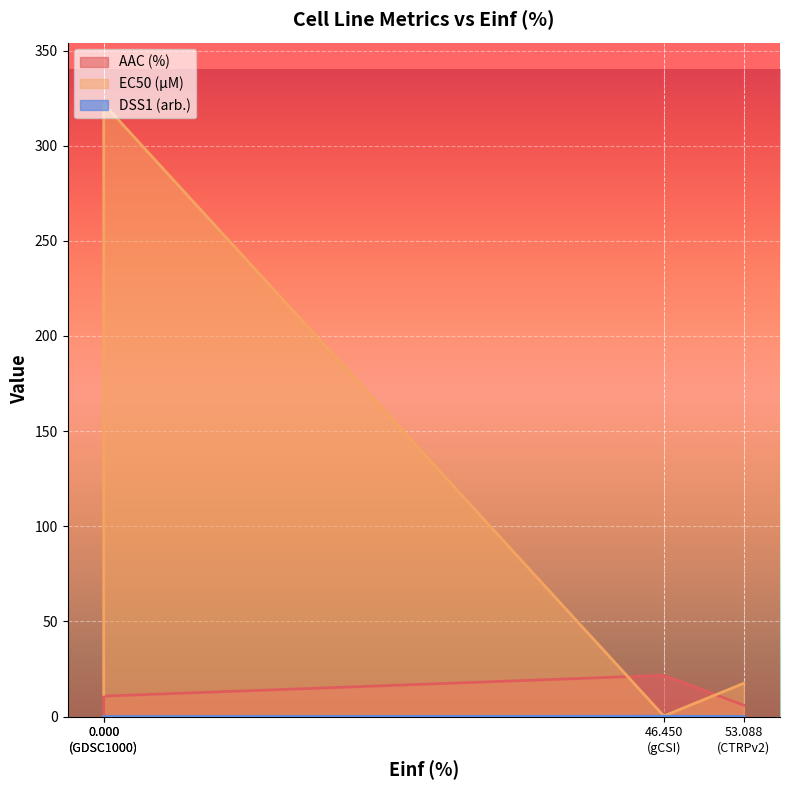

At which category does AAC (%) reach its first local peak?

46.450 (gCSI)